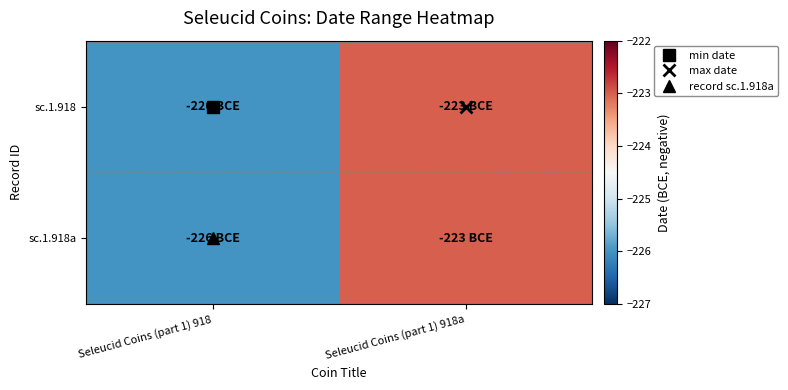

At which category is the sum across all series the highest?

Seleucid Coins (part 1) 918a